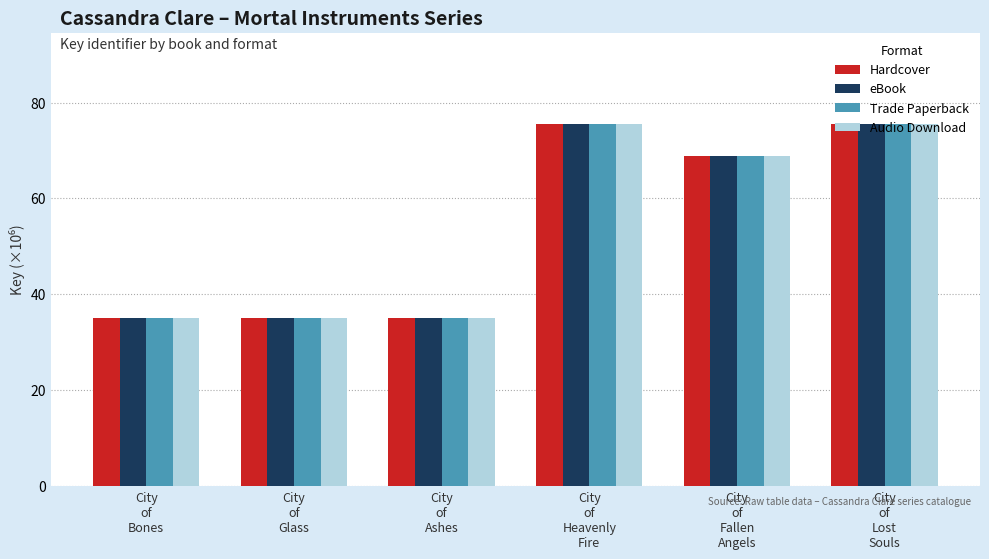

What is the difference between the maximum and second lowest values in the eBook series?

40.6